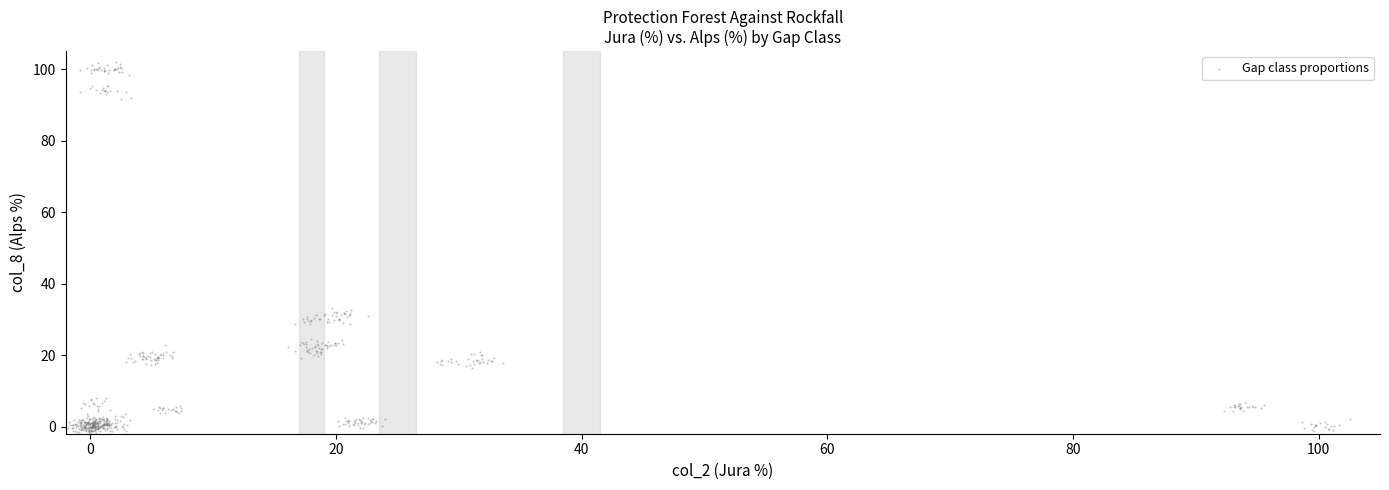

What is the range of Y values (max minus min)?

103.7